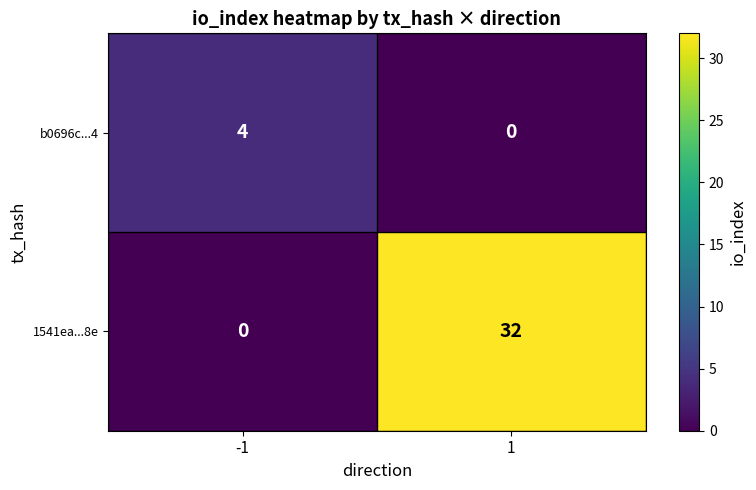

Rank the series at -1 from highest to lowest value.

b0696c...4, 1541ea...8e